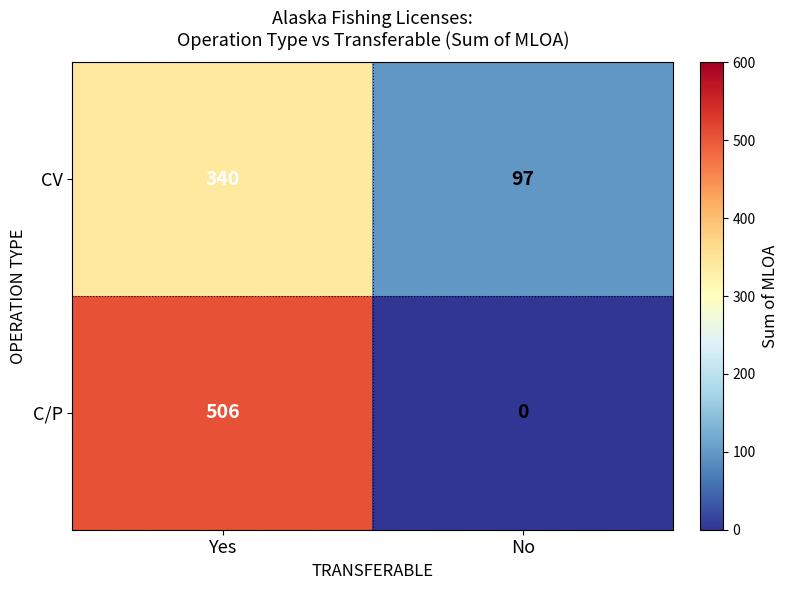

Rank the series at Yes from lowest to highest value.

CV, C/P